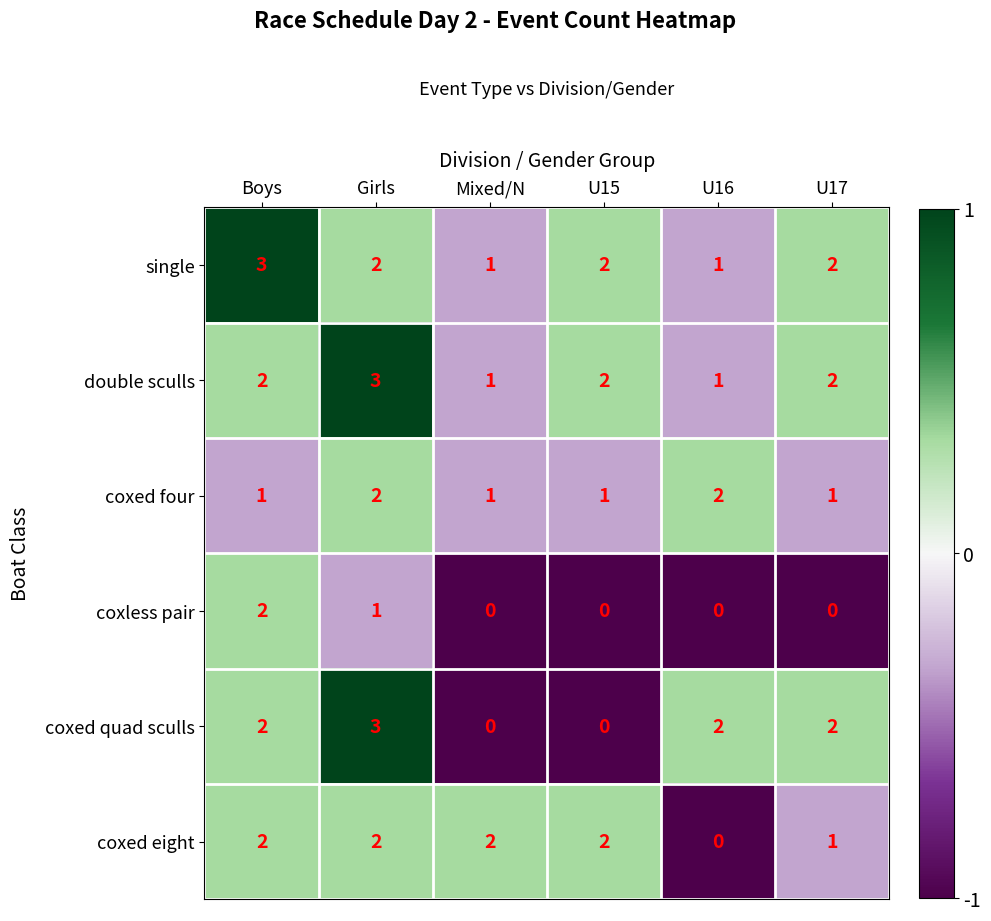

What is the spread (max minus min) of values at Girls?

2